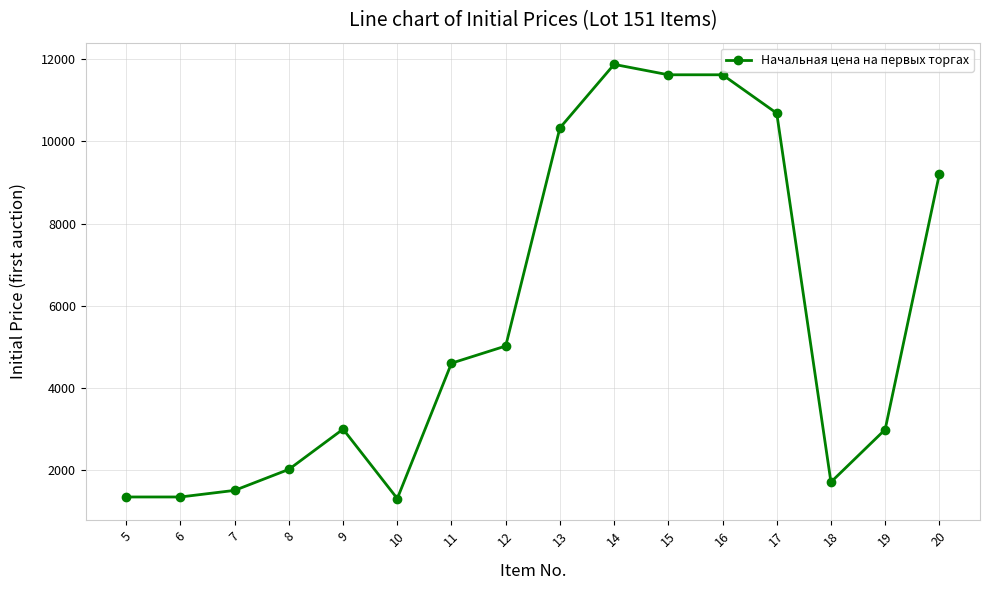

Approximately how many times larger is the value at 16 compared to 9?

3.9